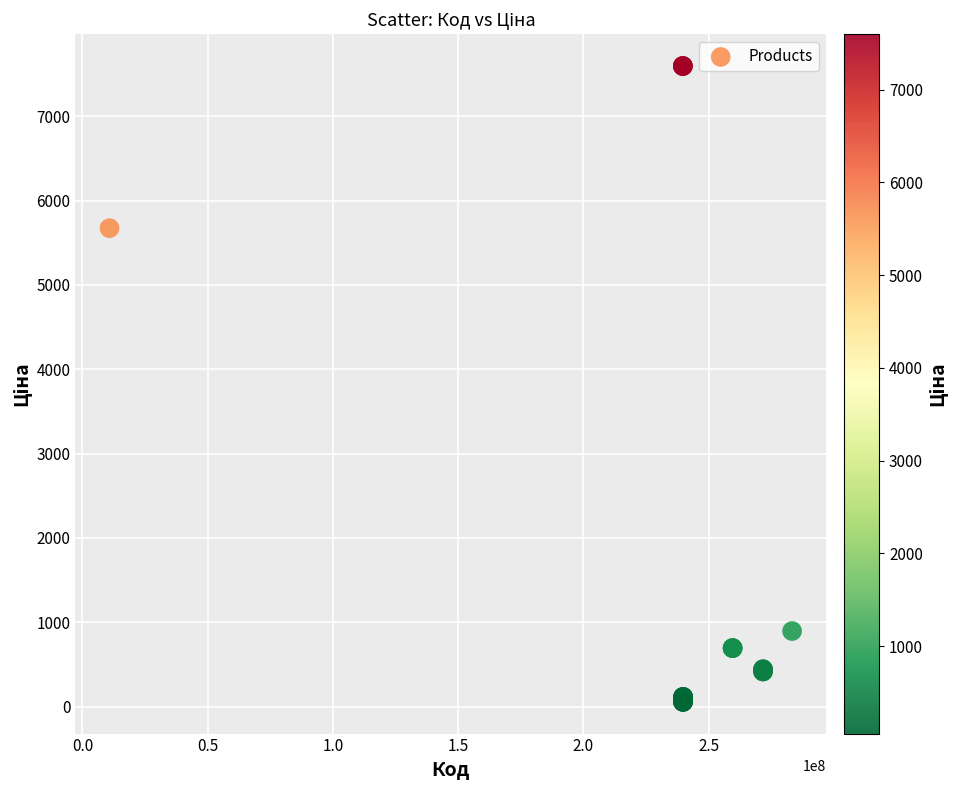

What Y value in the scatter plot is closest to 3826?

5673.8